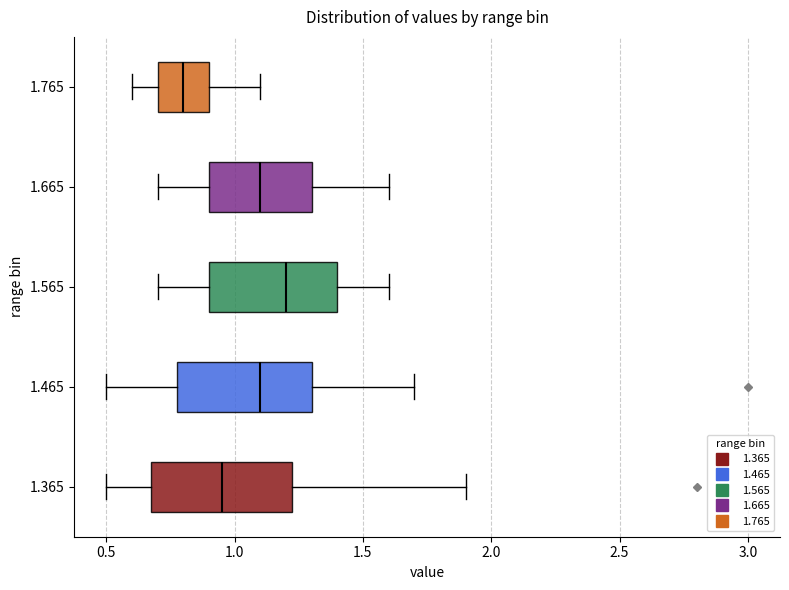

Which box has the furthest to the left median line?

1.765